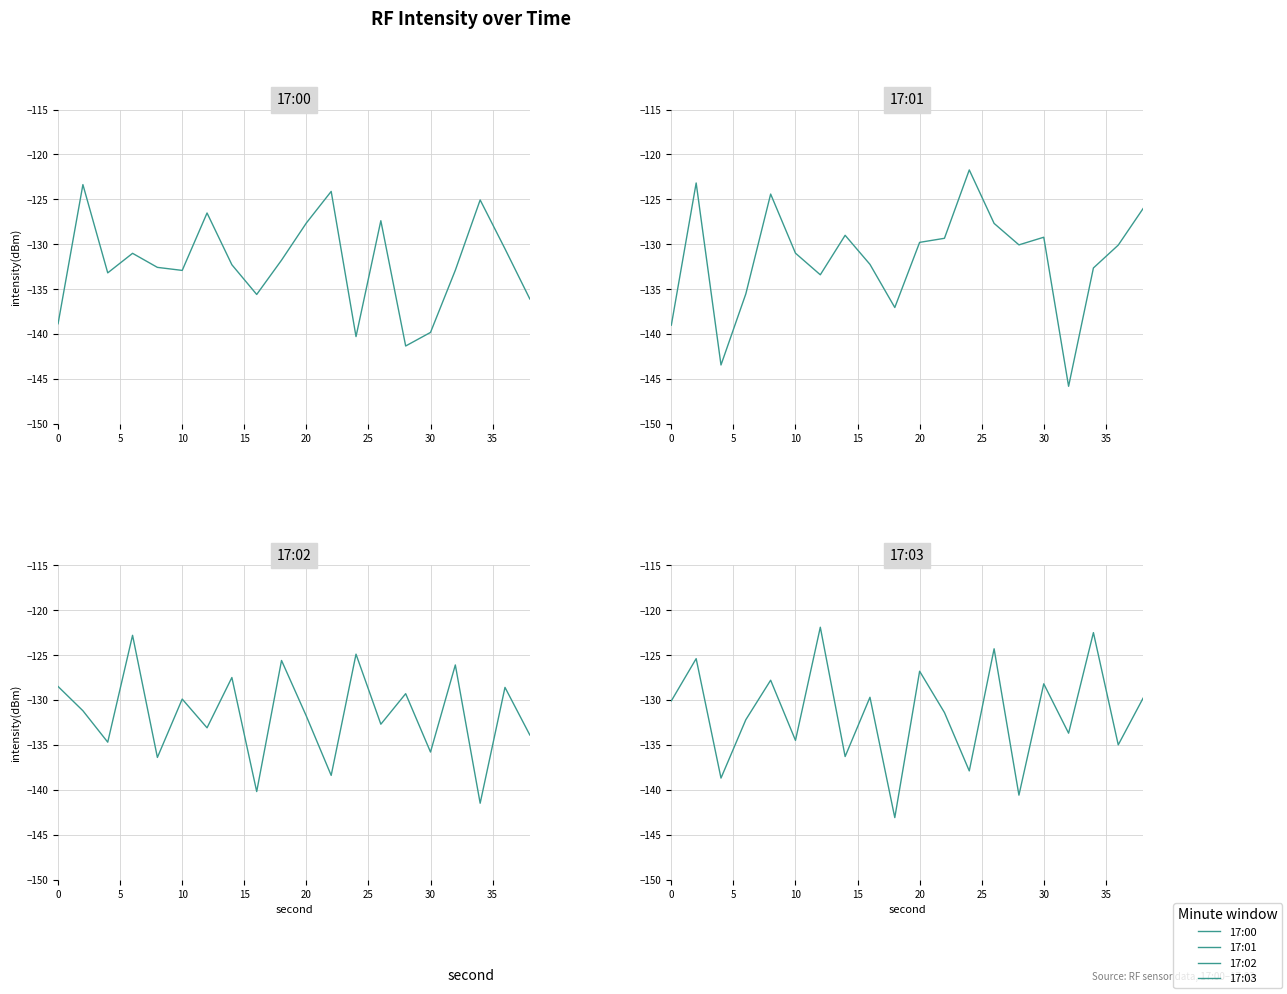

What is the difference between the highest and lowest values at 15?

12.7